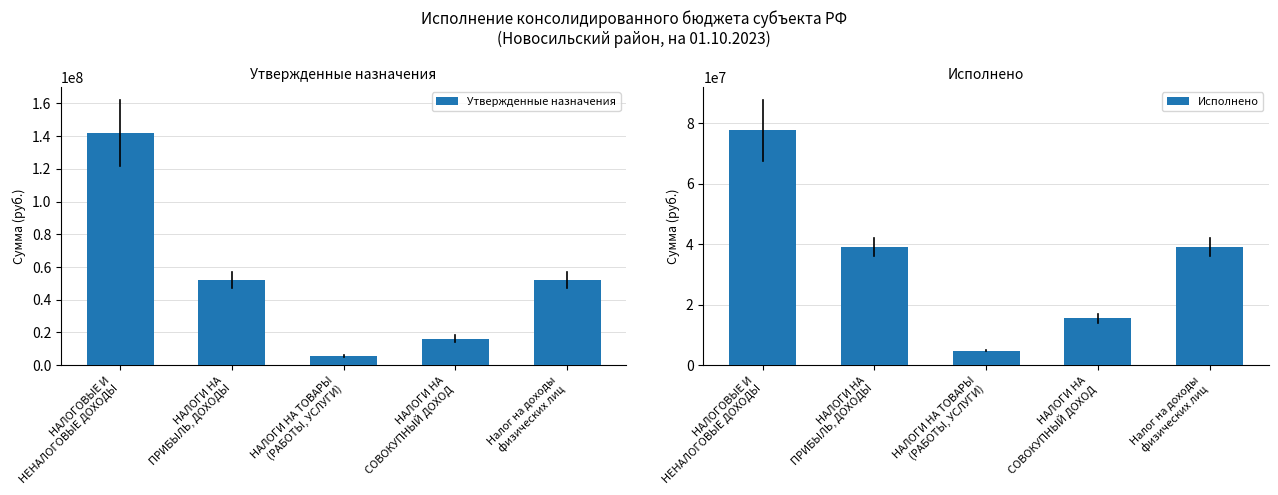

Between НАЛОГОВЫЕ И
НЕНАЛОГОВЫЕ ДОХОДЫ and НАЛОГИ НА ТОВАРЫ
(РАБОТЫ, УСЛУГИ), which is larger?

НАЛОГОВЫЕ И
НЕНАЛОГОВЫЕ ДОХОДЫ